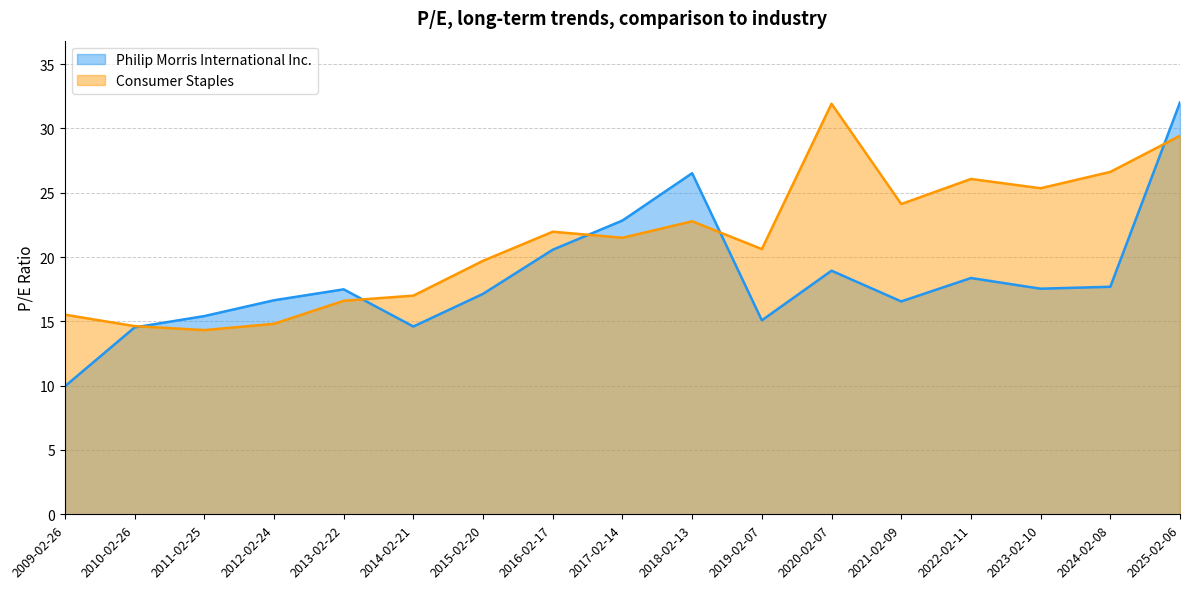

How many categories are shown in the chart?

17